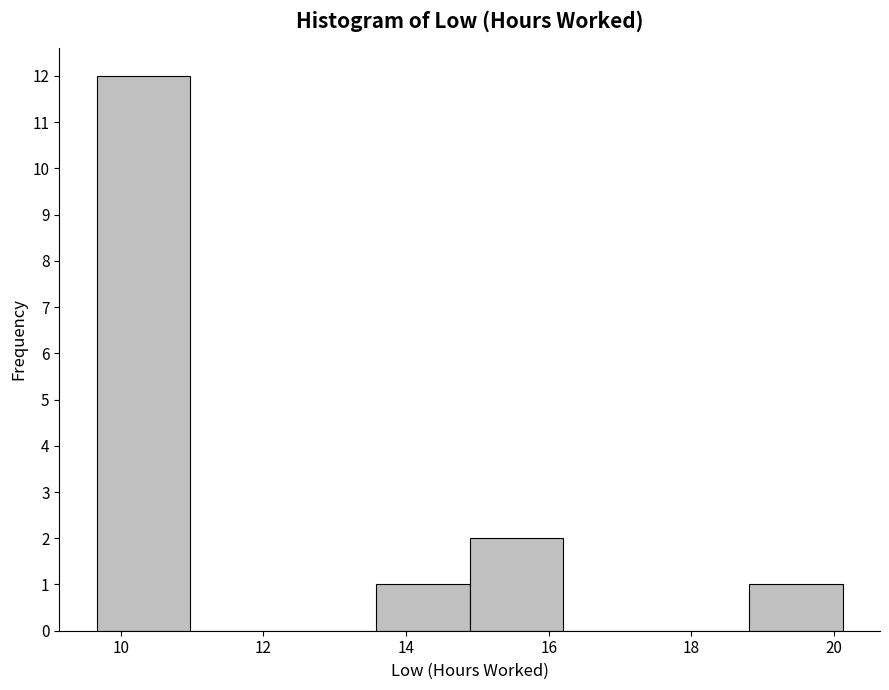

How tall is the bar that spans 14.8 to 16.2 on the x-axis? Neither the bar edges nor the heights are printed on the chart, so give them approximately, as read against the axes.

2